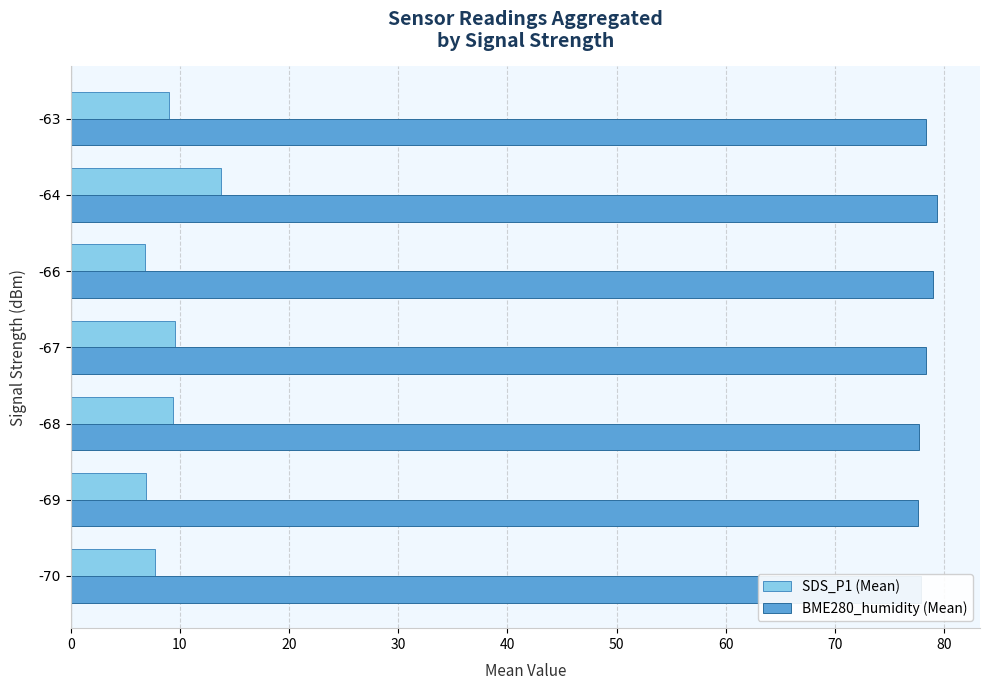

The SDS_P1 (Mean) series shows 9.4 at -68. True or false?

True